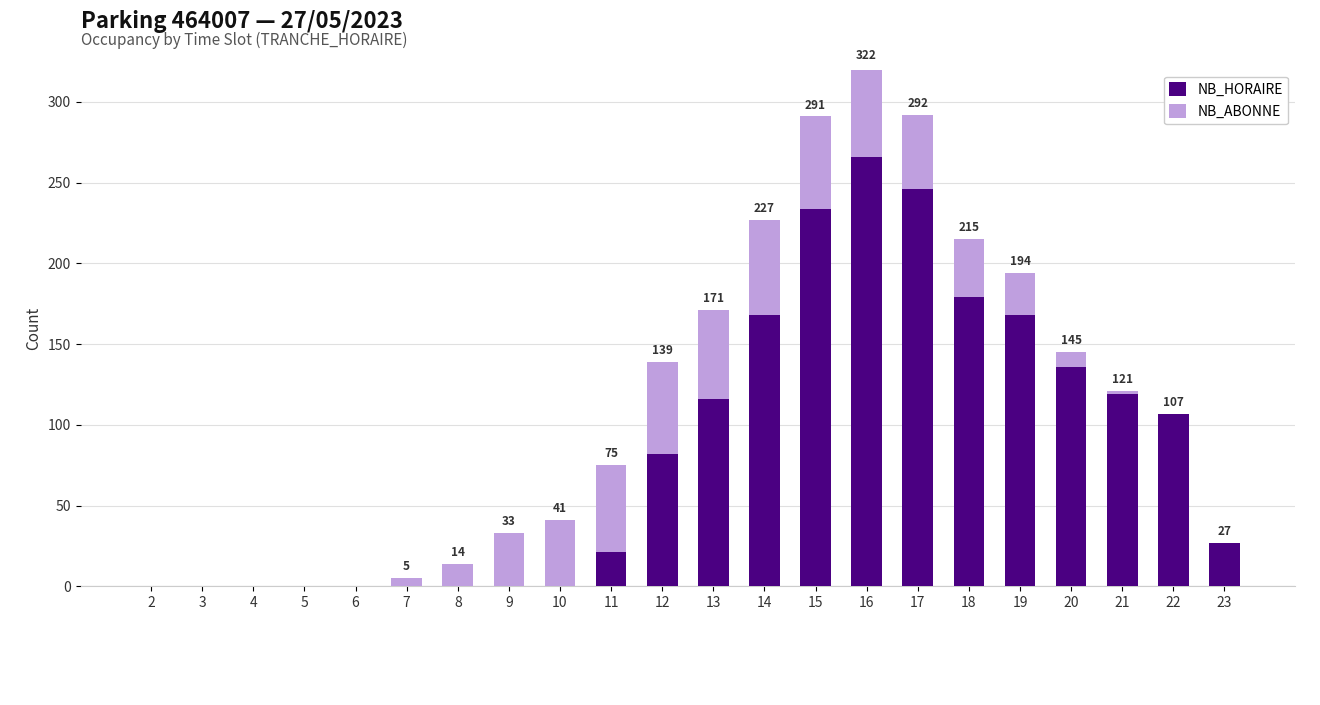

At which label does NB_HORAIRE reach its peak?

16